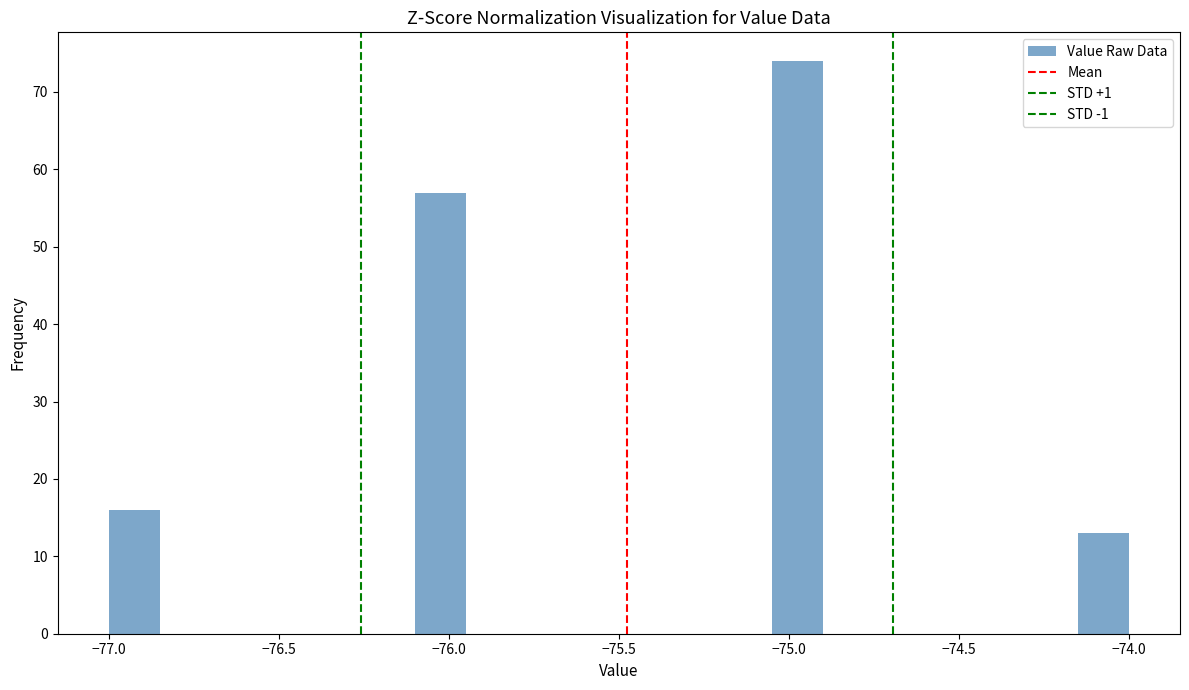

Around what value on the x-axis is the tallest bar? Give the approximate position of its centre, as read against the axis.

-74.95